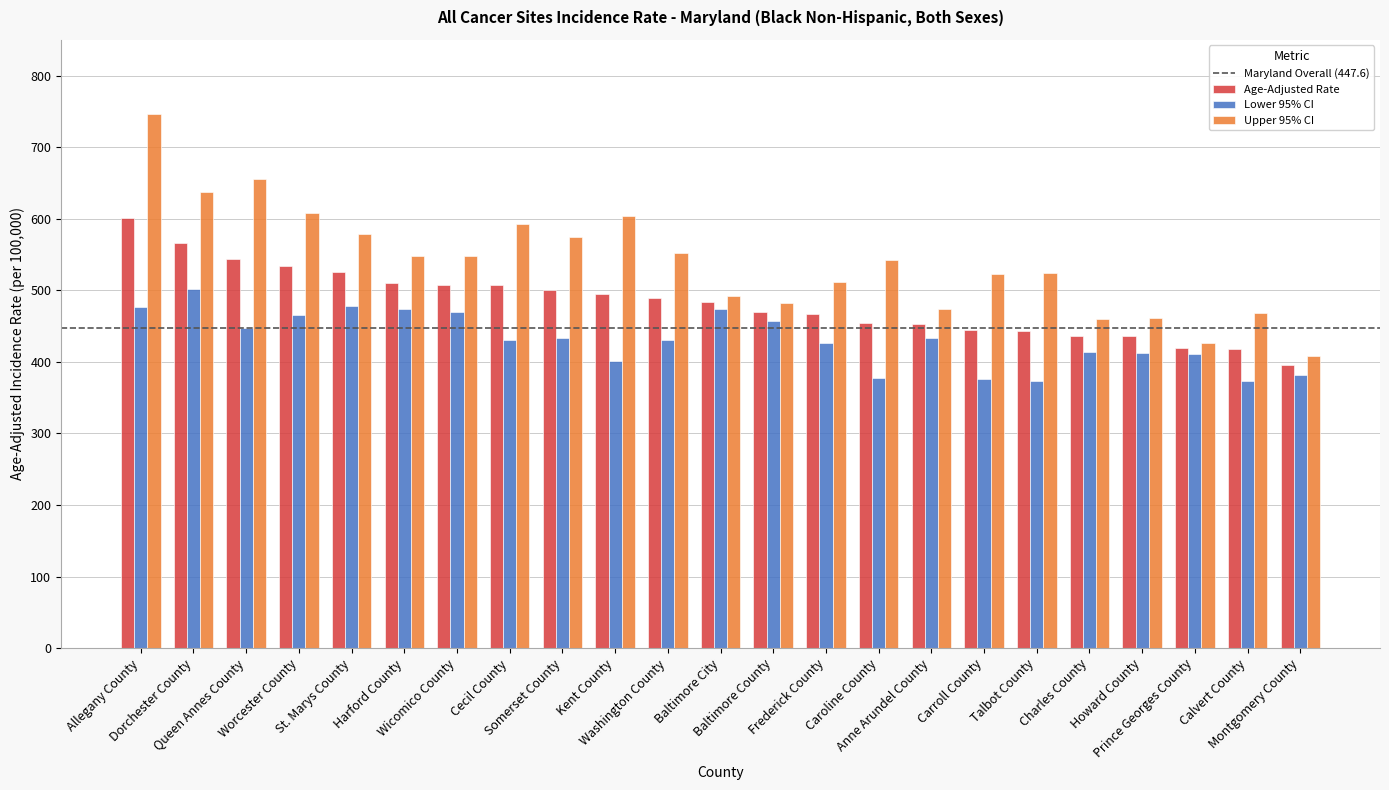

Rank the series by their average value, from highest to lowest.

Upper 95% CI, Age-Adjusted Rate, Lower 95% CI